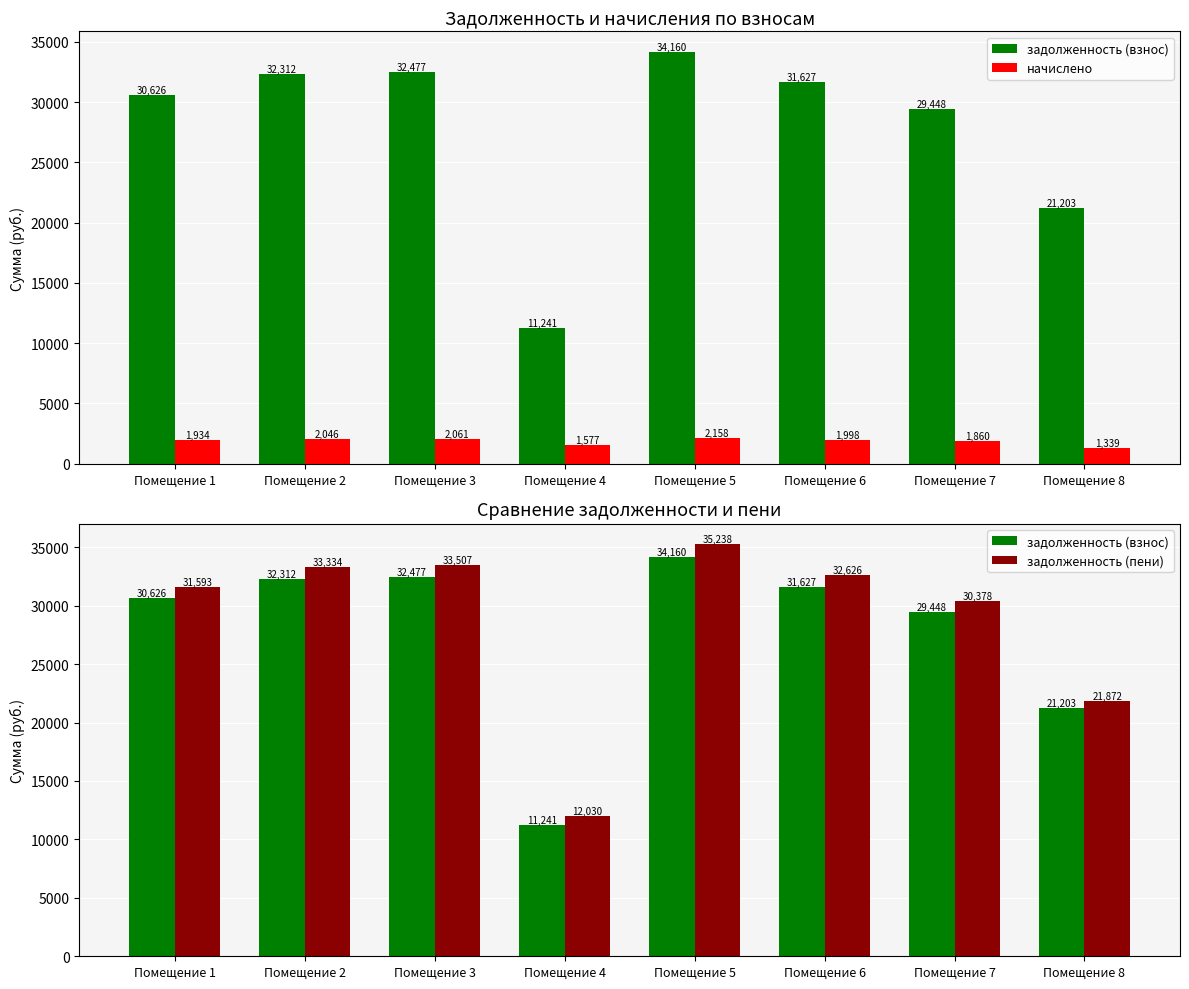

What is the value of the задолженность (пени) bar at the 3rd from the left?

33507.0